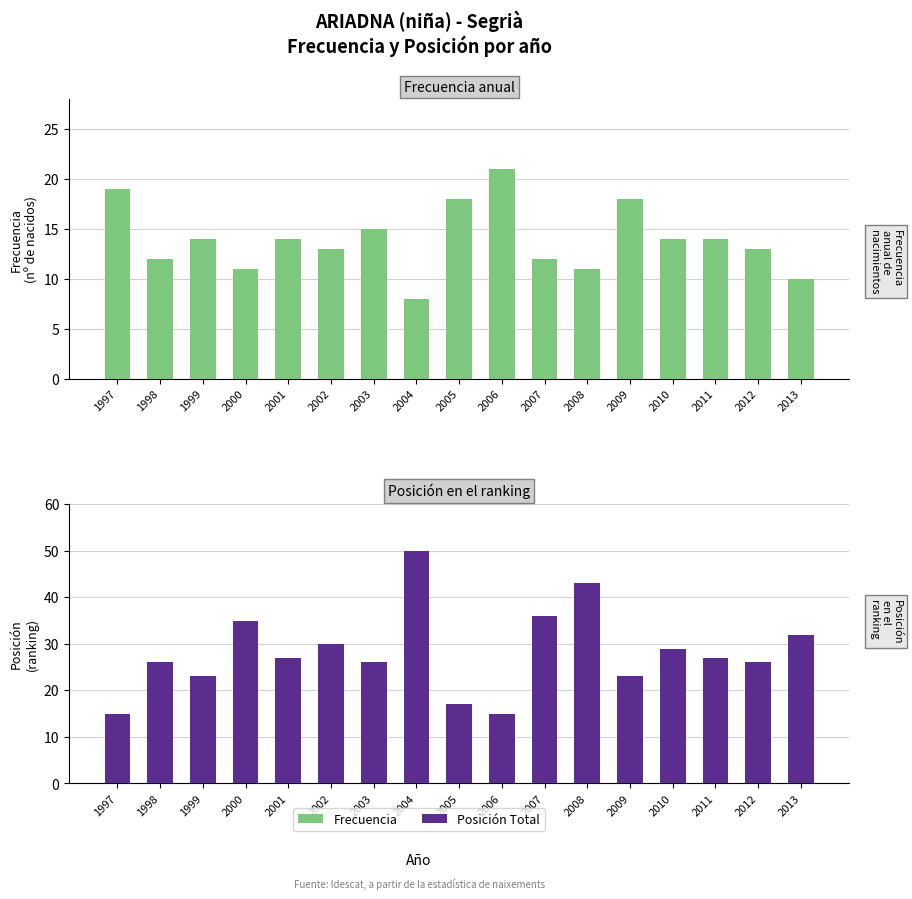

At which category is the sum across all series the highest?

2004